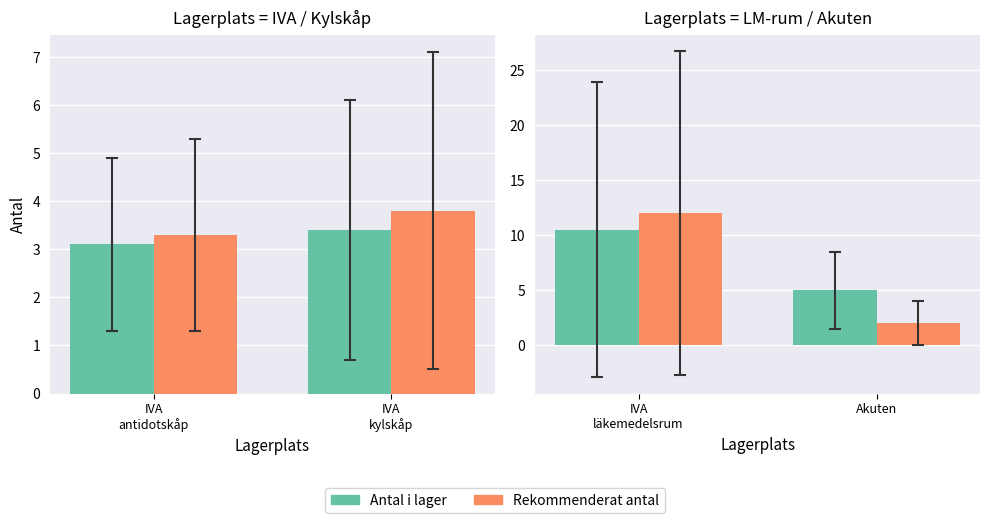

How many categories are shown in the chart?

2